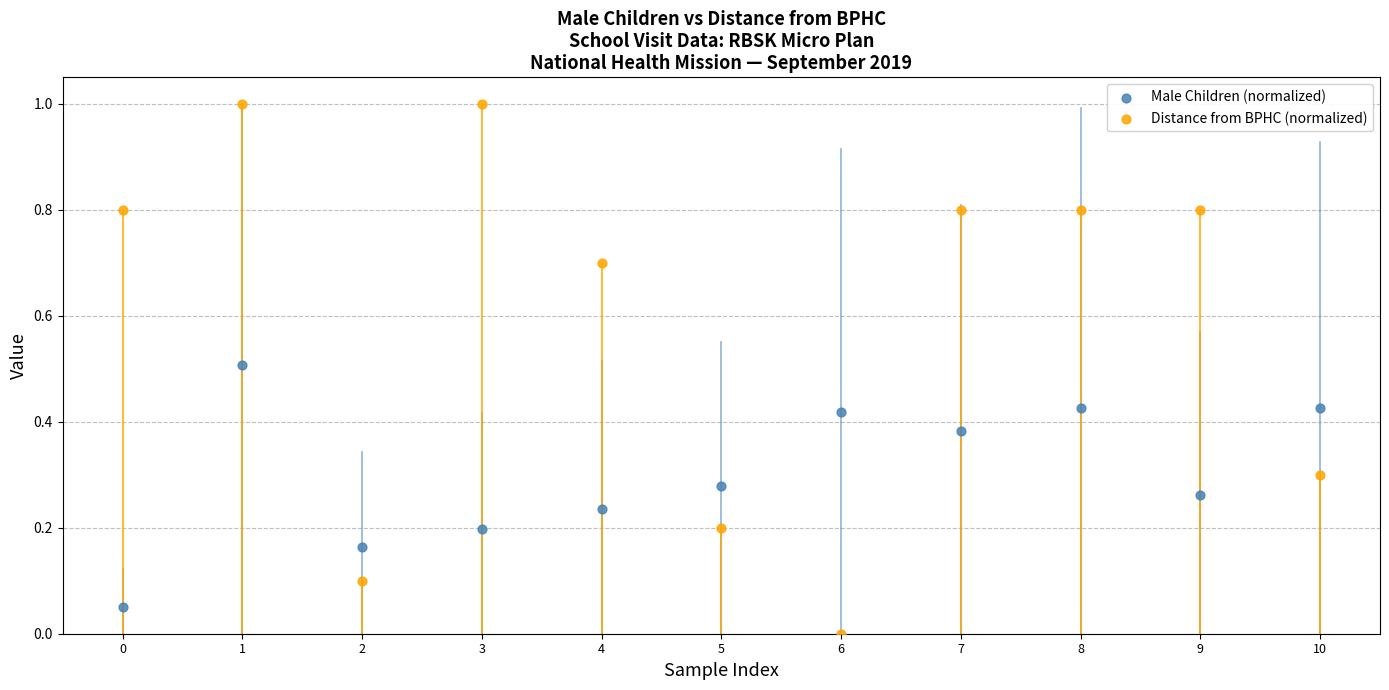

Which series contains the highest Y value?

Distance from BPHC (normalized)